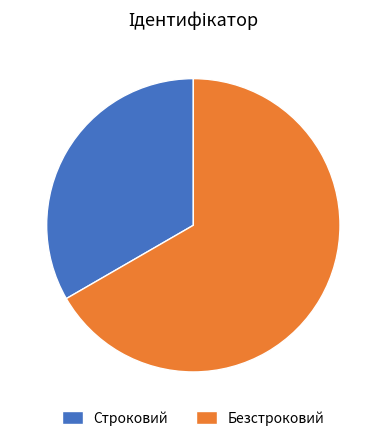

How many slices are in this pie chart?

2